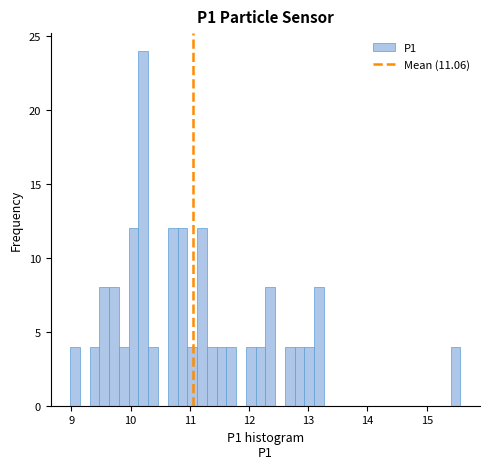

Around what value on the x-axis is the tallest bar? Give the approximate position of its centre, as read against the axis.

10.2